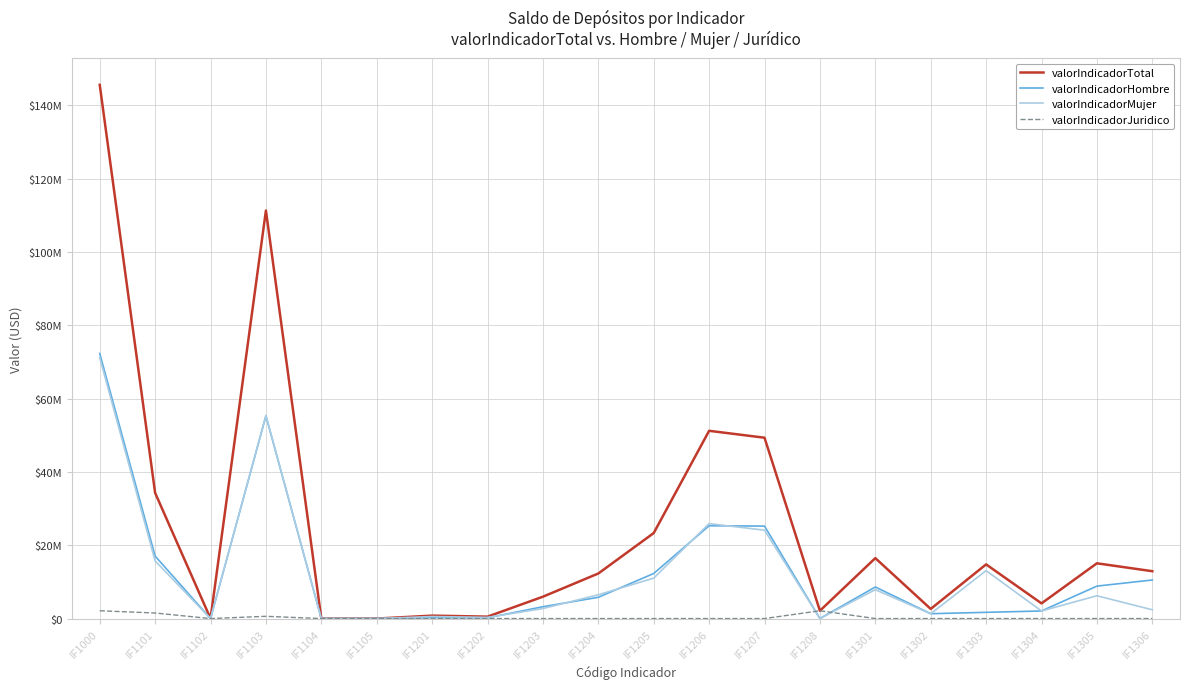

Rank the series at IF1104 from lowest to highest value.

valorIndicadorTotal, valorIndicadorHombre, valorIndicadorMujer, valorIndicadorJuridico